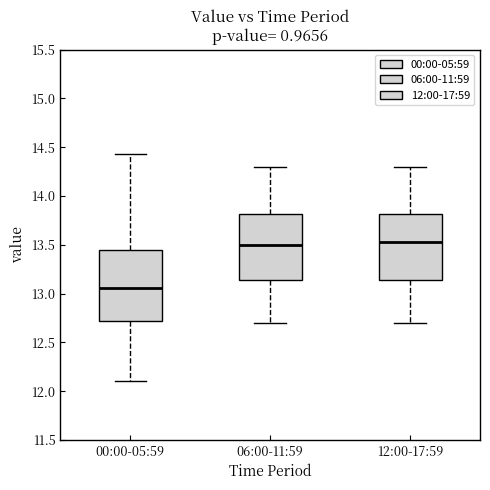

Where does the lower whisker of the box for 00:00-05:59 end on the y-axis? The values are not printed on the chart, so give them approximately, as read against the axis.

12.10